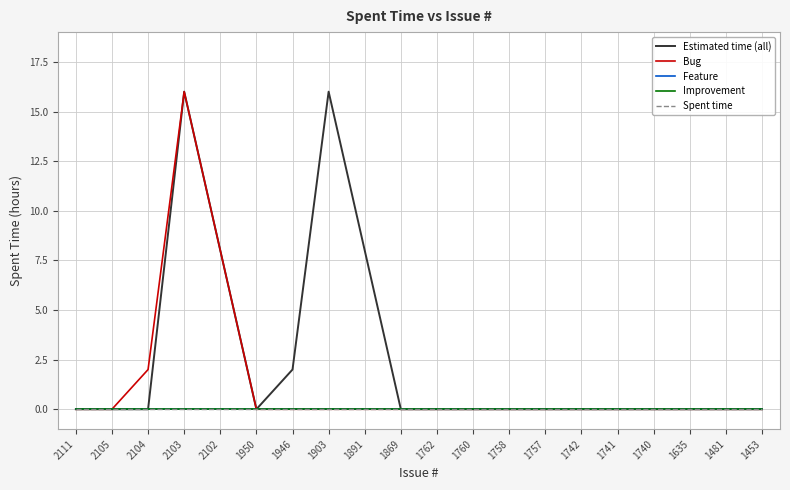

True or false: Bug and Improvement cross at least once.

False